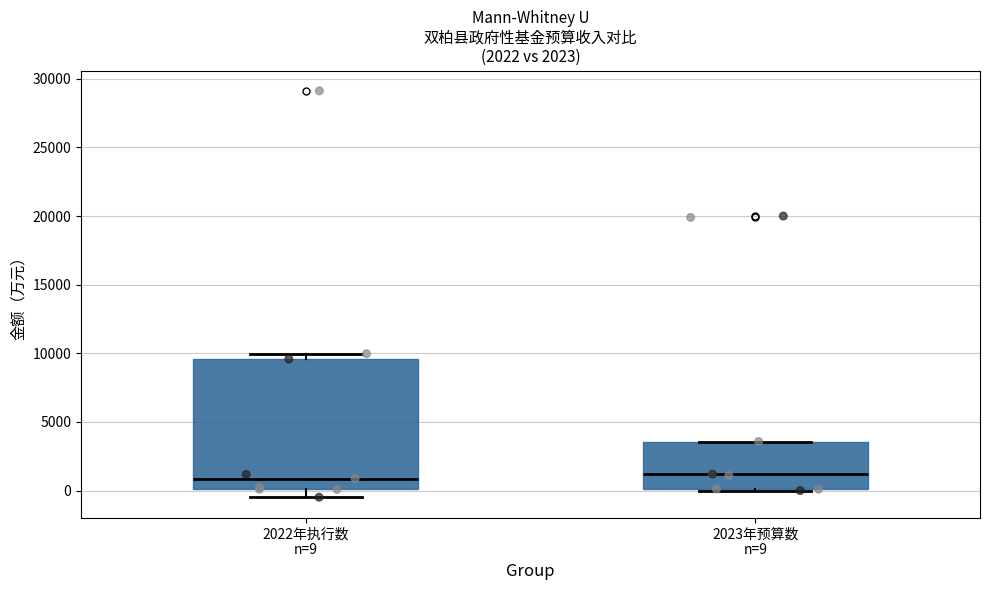

Which box is the tallest, from its lower edge to its upper edge?

2022年执行数 n=9